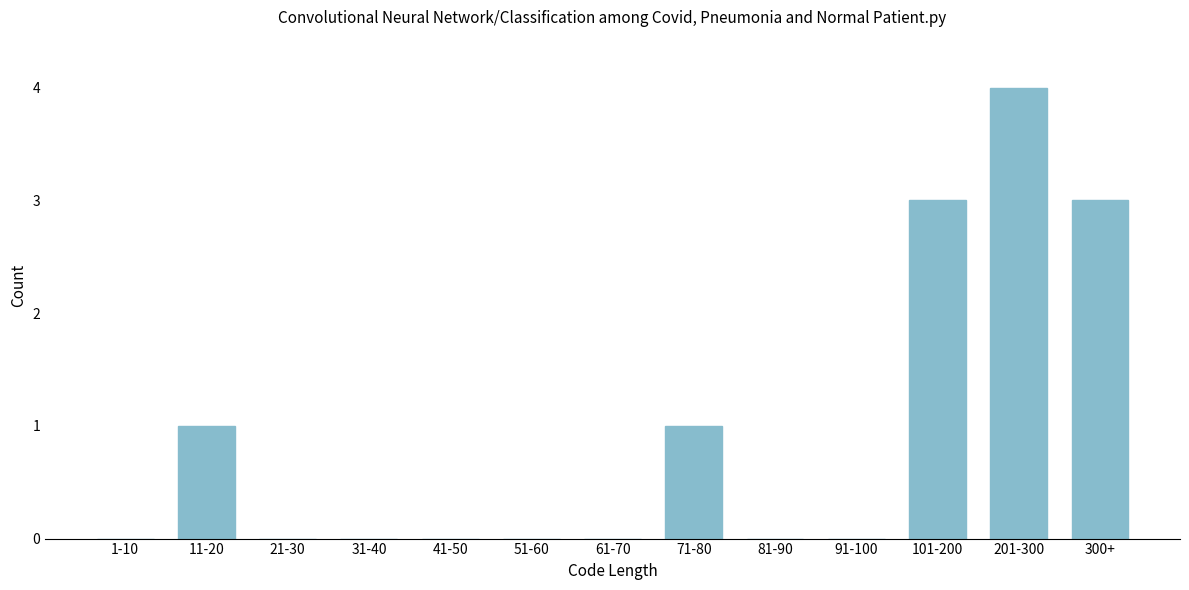

Reading left to right, extract all data points from this chart.

1-10=0	11-20=1	21-30=0	31-40=0	41-50=0	51-60=0	61-70=0	71-80=1	81-90=0	91-100=0	101-200=3	201-300=4	300+=3